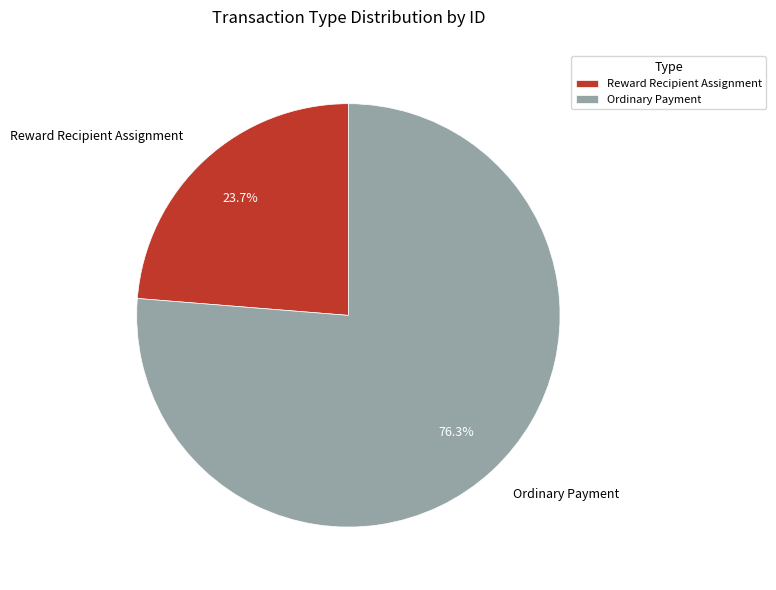

What is the smallest slice in the pie chart?

Reward Recipient Assignment